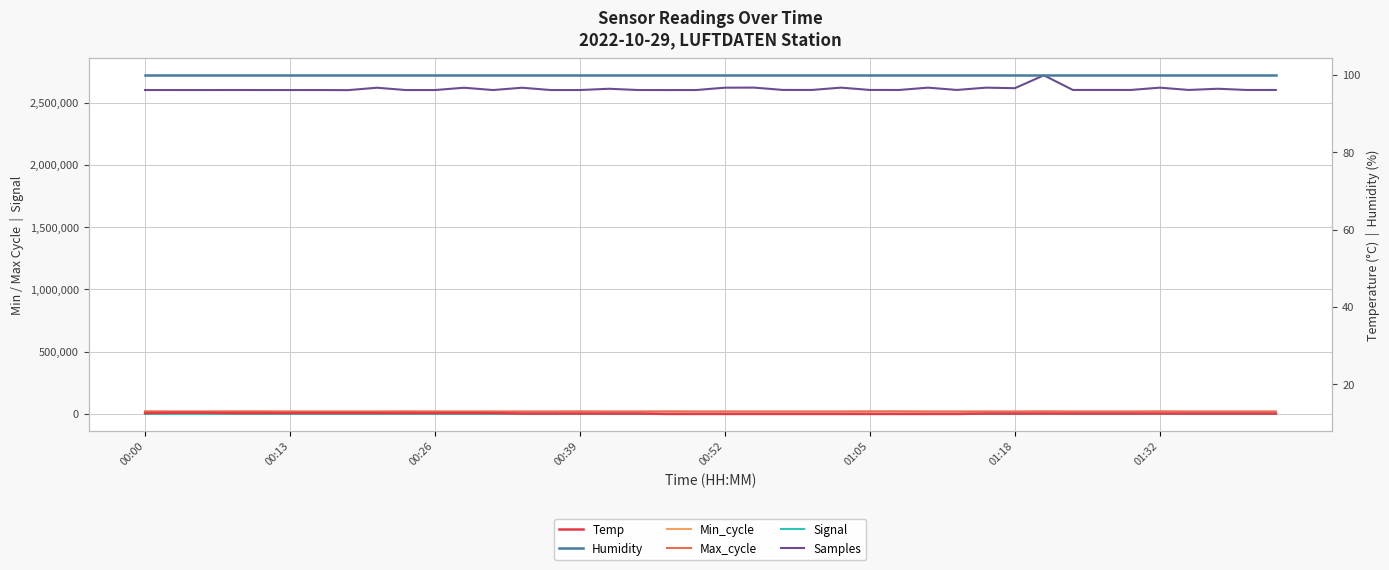

In Samples, how many points are lower than both neighbors (excluding endpoints)?

15